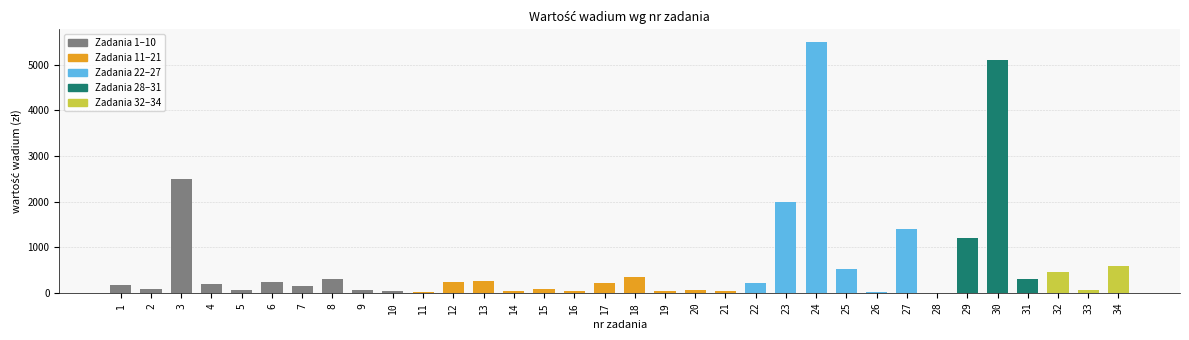

What is the sum of all values?

22608